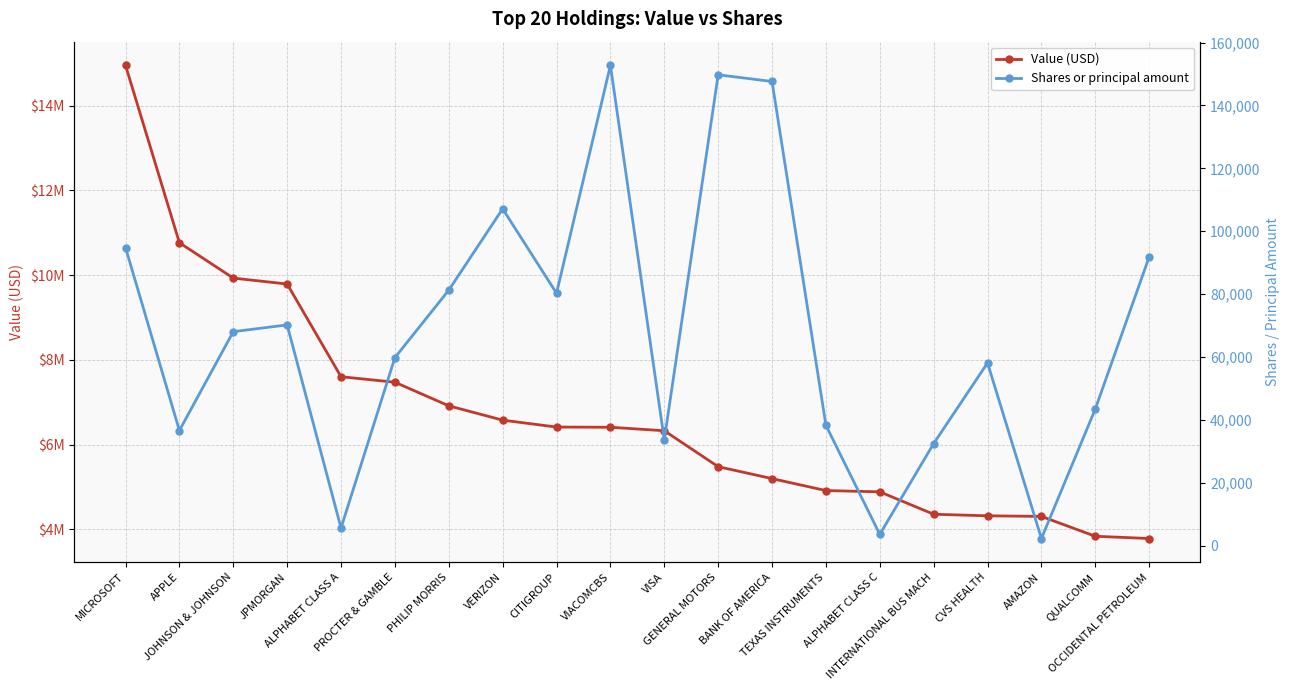

Rank the series by their maximum value, from highest to lowest.

Value (USD), Shares or principal amount